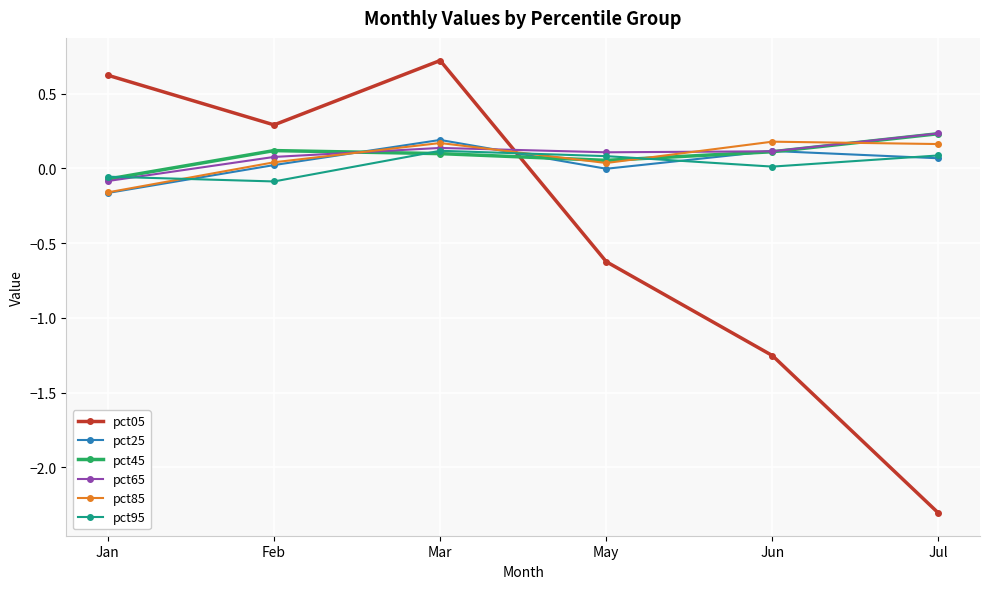

Is it true that pct25 equals 0.2 at Mar?

True